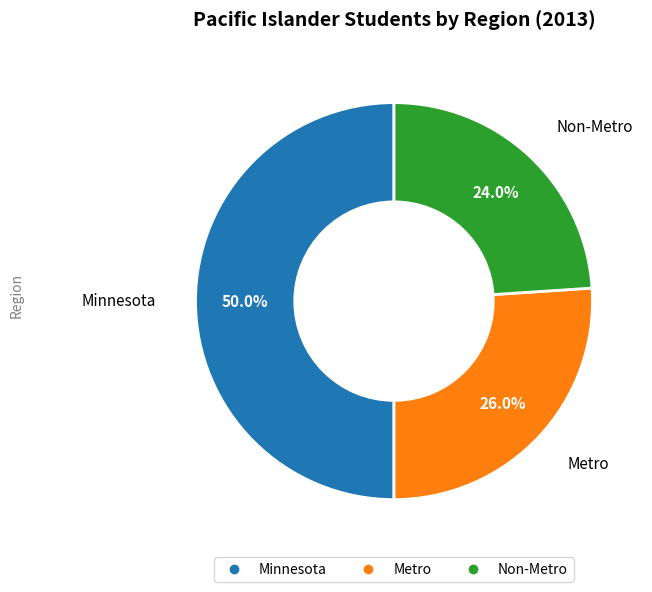

How many segments does this pie chart have?

3